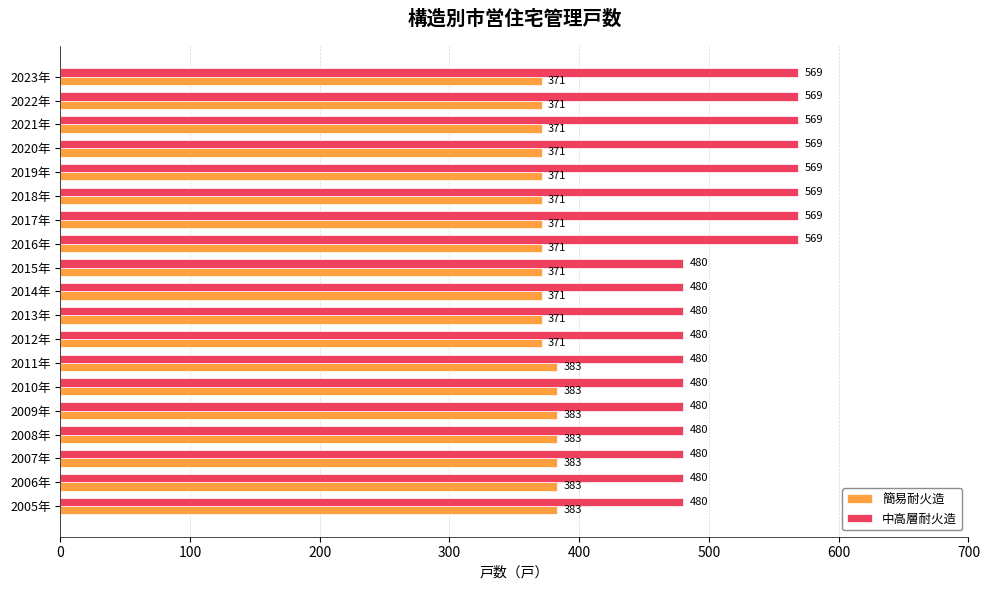

What is the difference between the maximum and second lowest values in the 中高層耐火造 series?

89